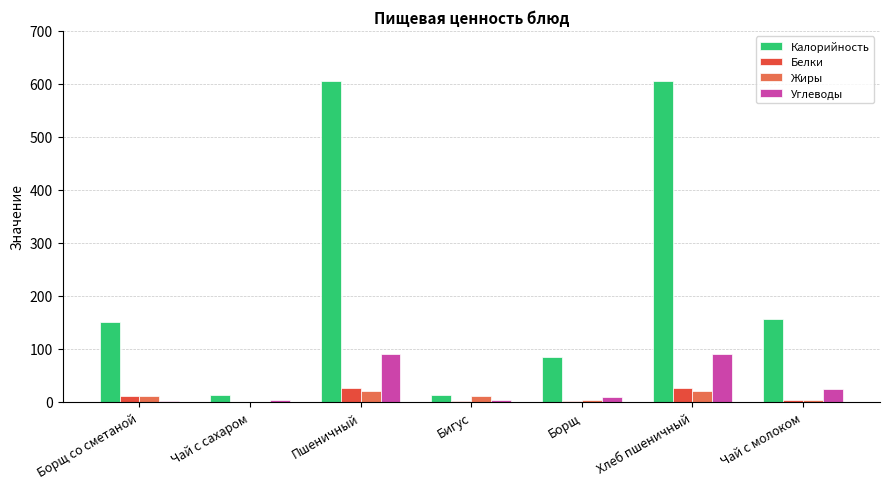

What is the sum of all Калорийность values?

1629.0